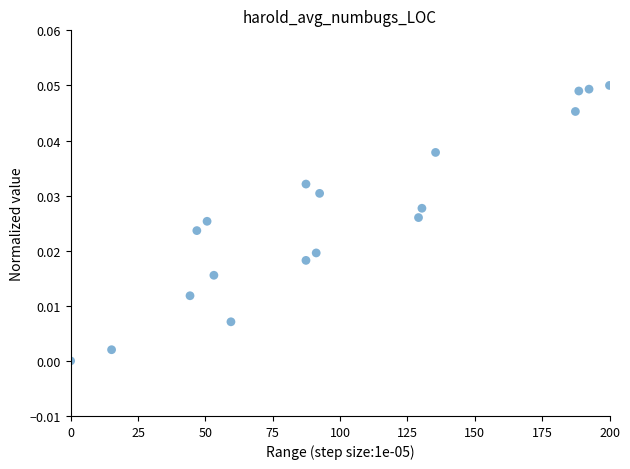

What is the range of X values (max minus min)?

200.0